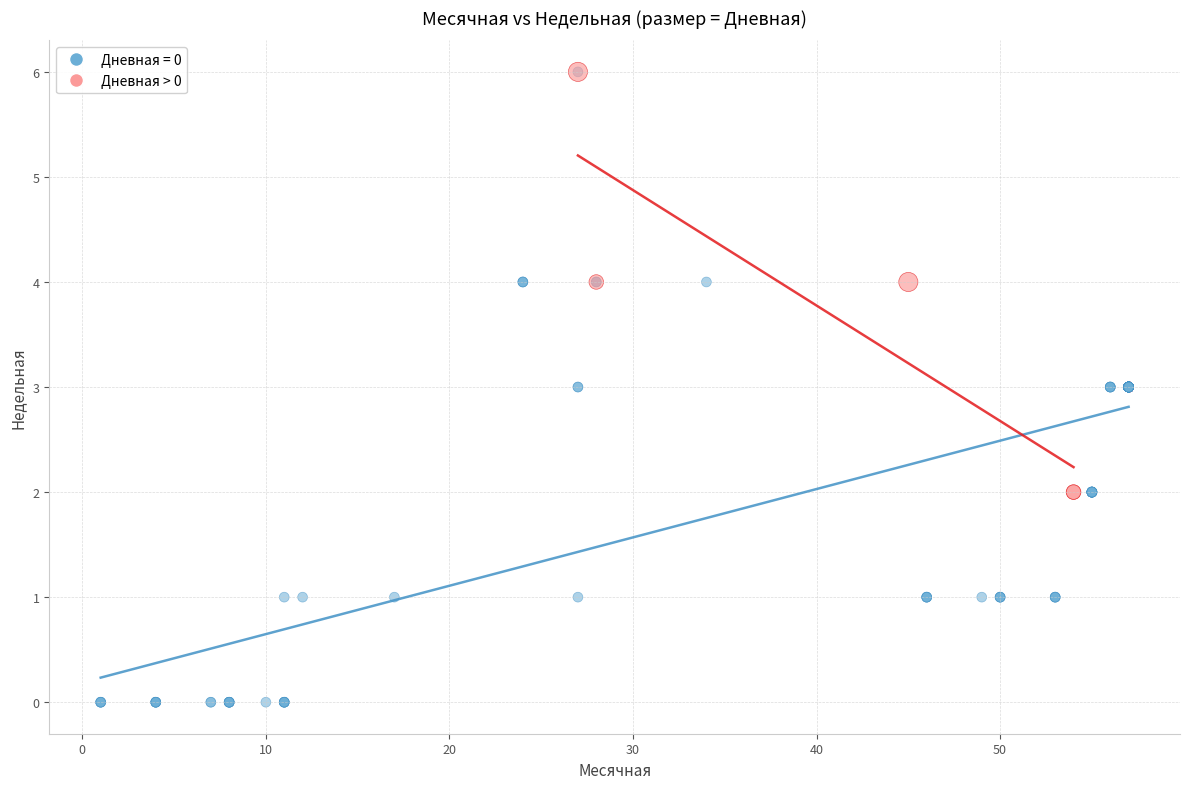

Which series has the widest spread of Y values?

Дневная = 0